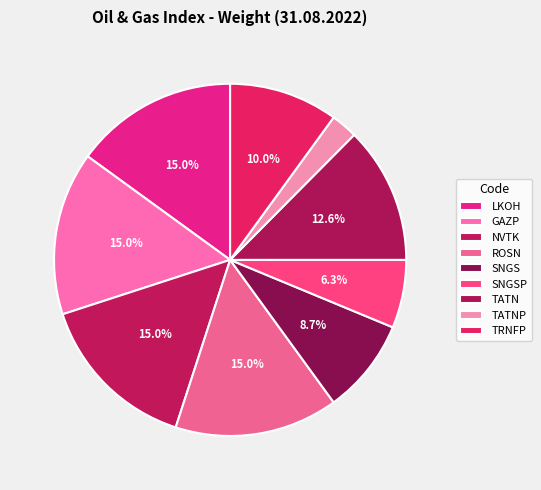

How many slices are in this pie chart?

9